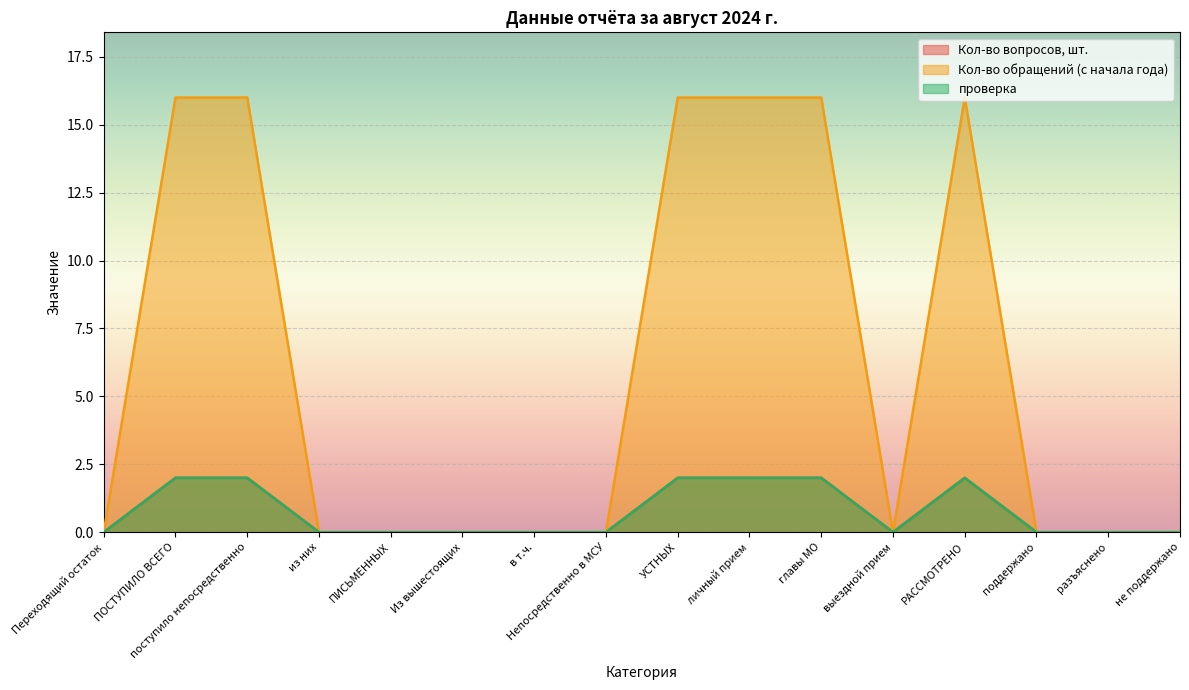

How many distinct data groups are displayed?

3